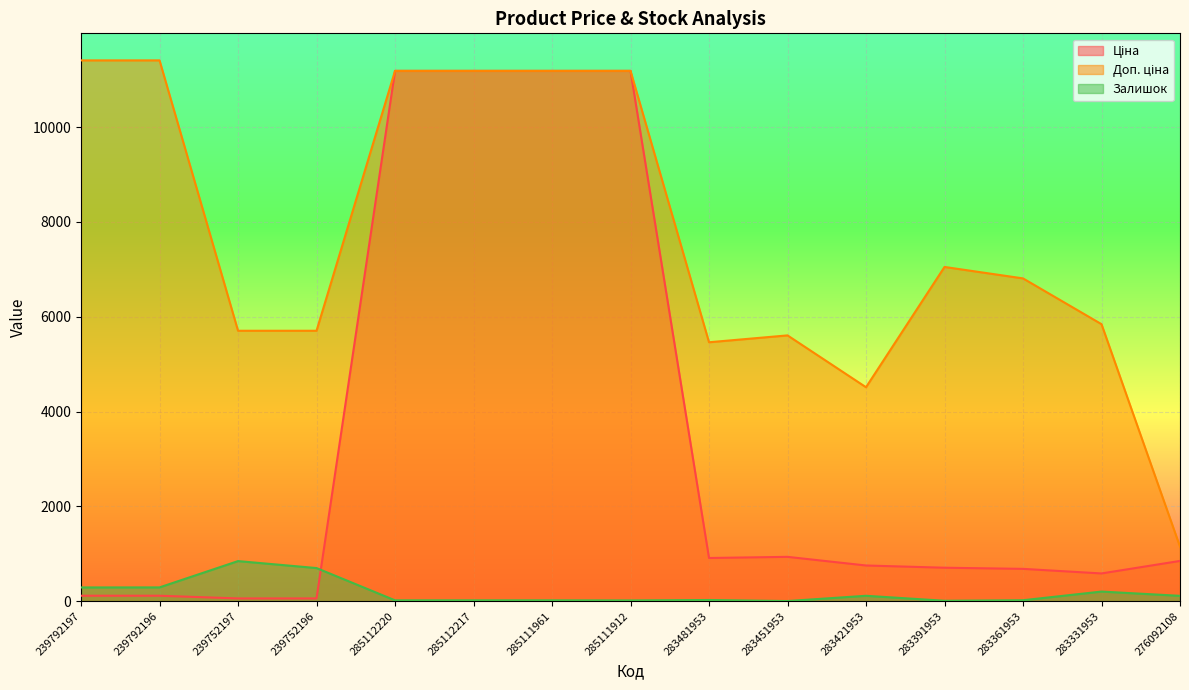

What is the difference between the Залишок values at 283391953 and 283331953?

194.0